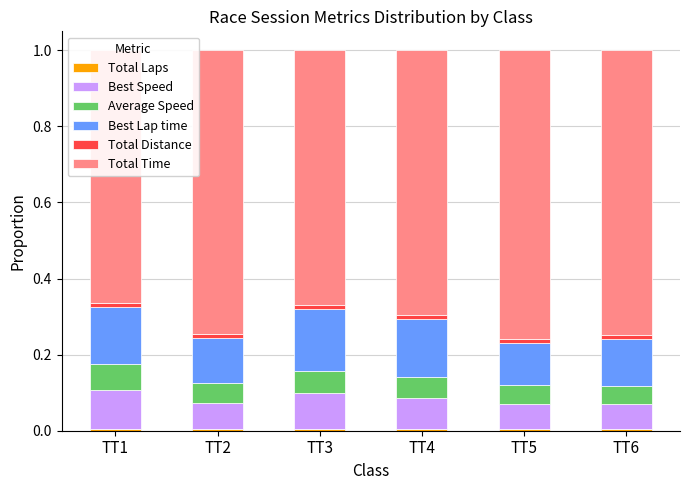

Which series changed the most between TT1 and TT6?

Total Time